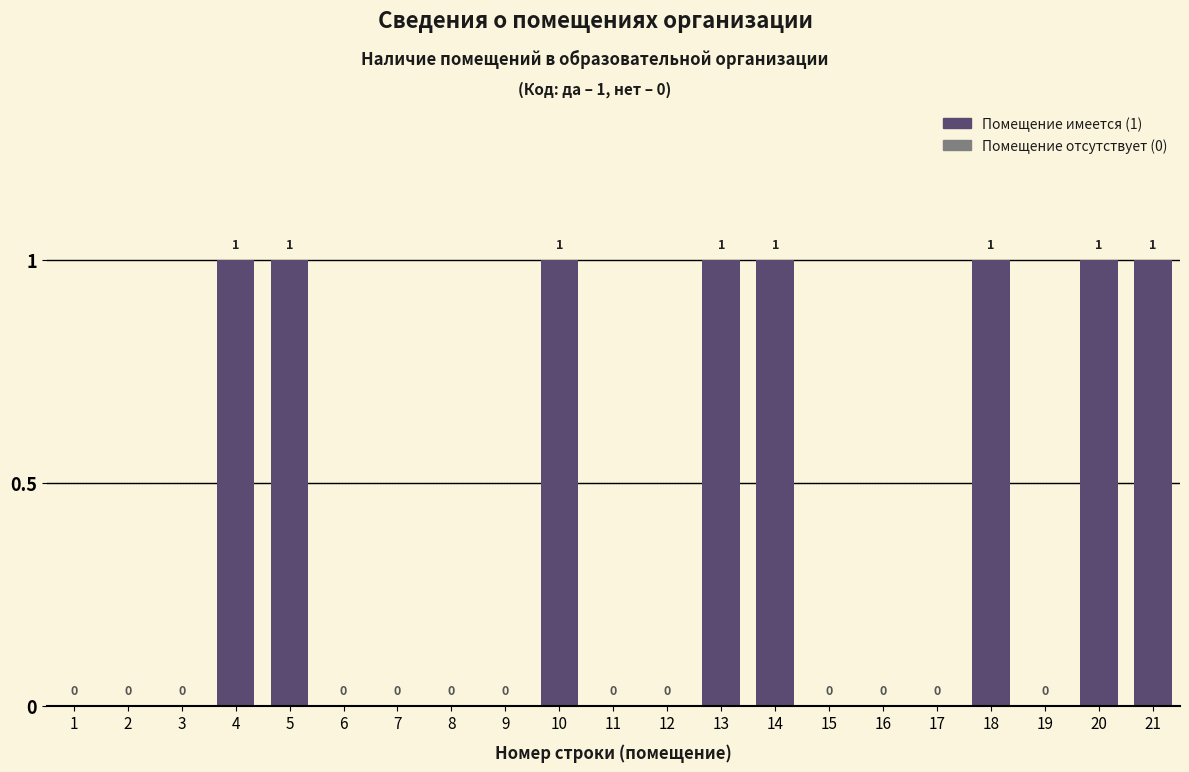

Reading left to right, extract all data points from this chart.

1=0	2=0	3=0	4=1	5=1	6=0	7=0	8=0	9=0	10=1	11=0	12=0	13=1	14=1	15=0	16=0	17=0	18=1	19=0	20=1	21=1